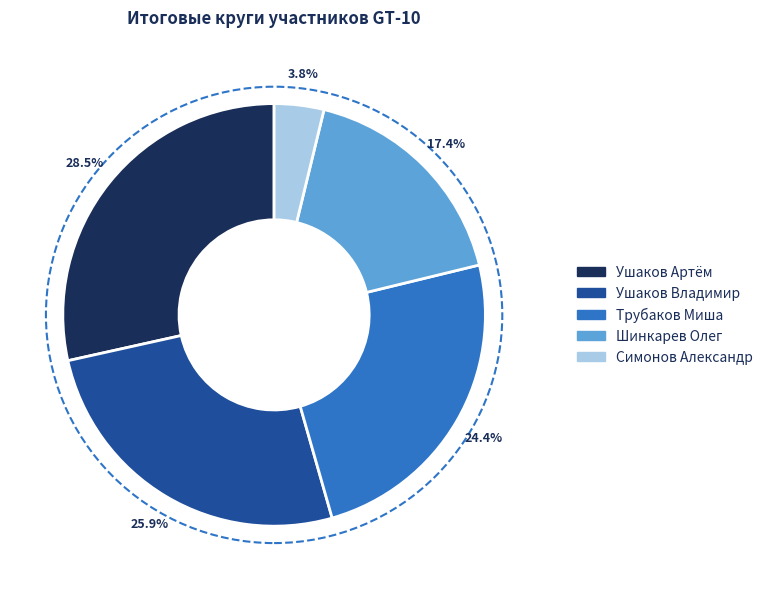

Is it true that Трубаков Миша is 24% of the pie?

True